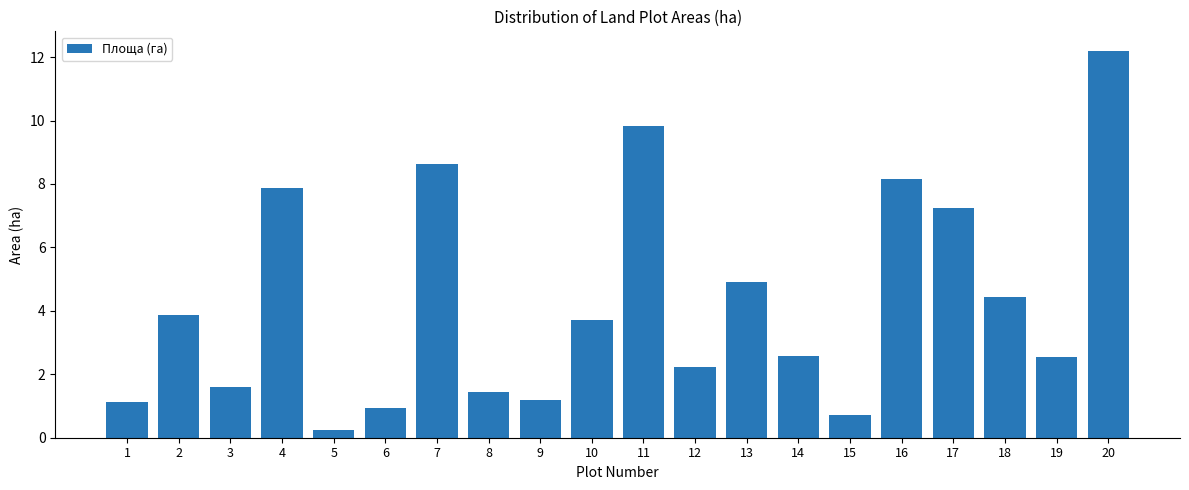

What is the maximum value shown in the chart?

12.2